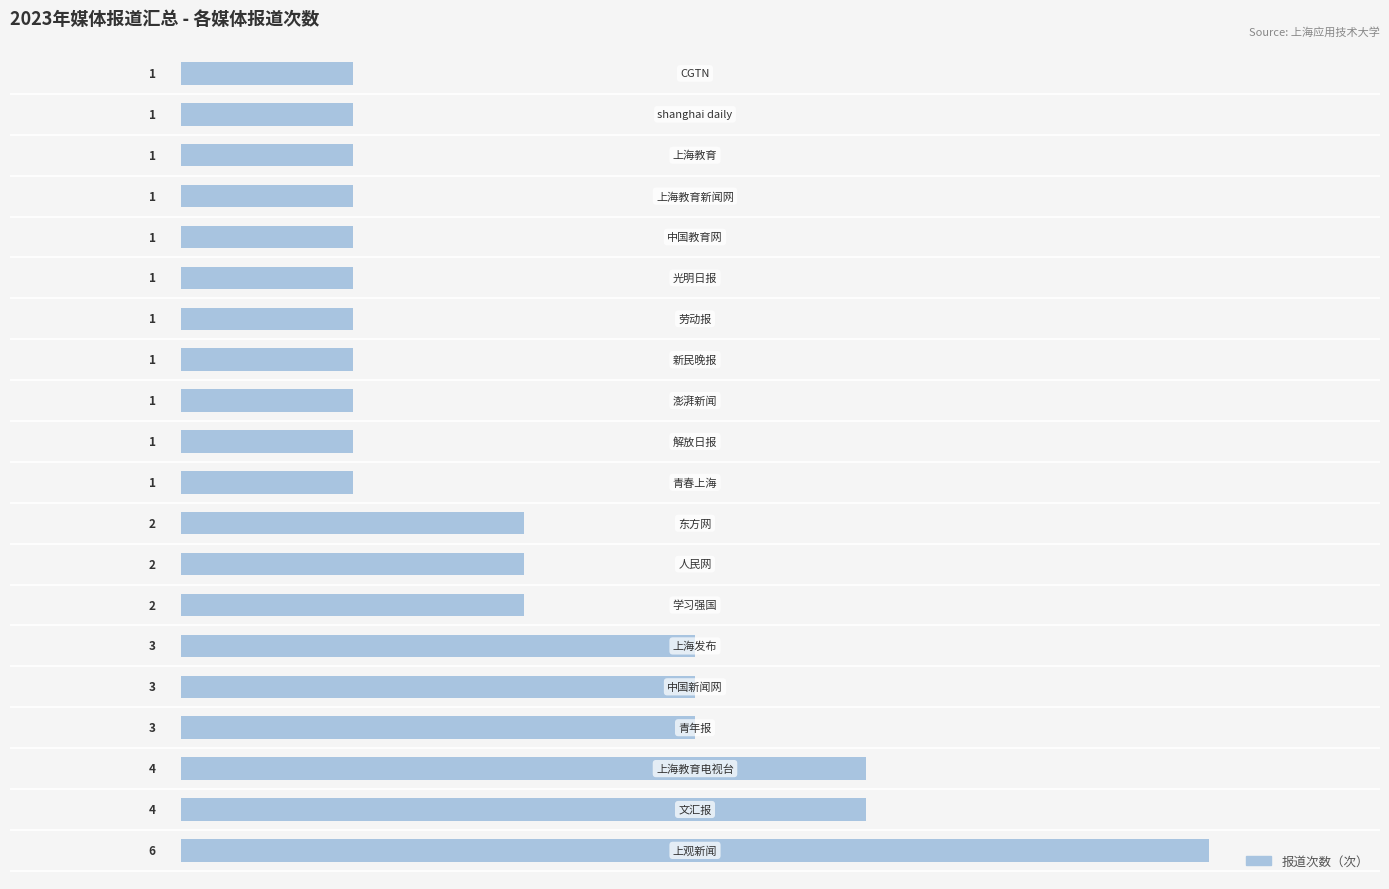

How many values are between 1 and 3?

17